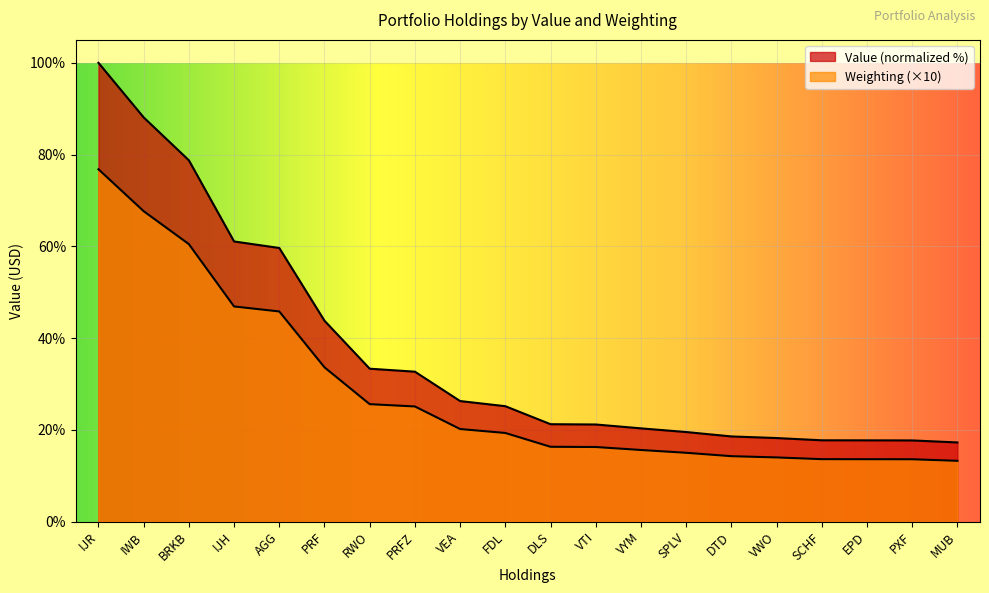

At DTD, list the series in order from largest to smallest.

Value, Weighting